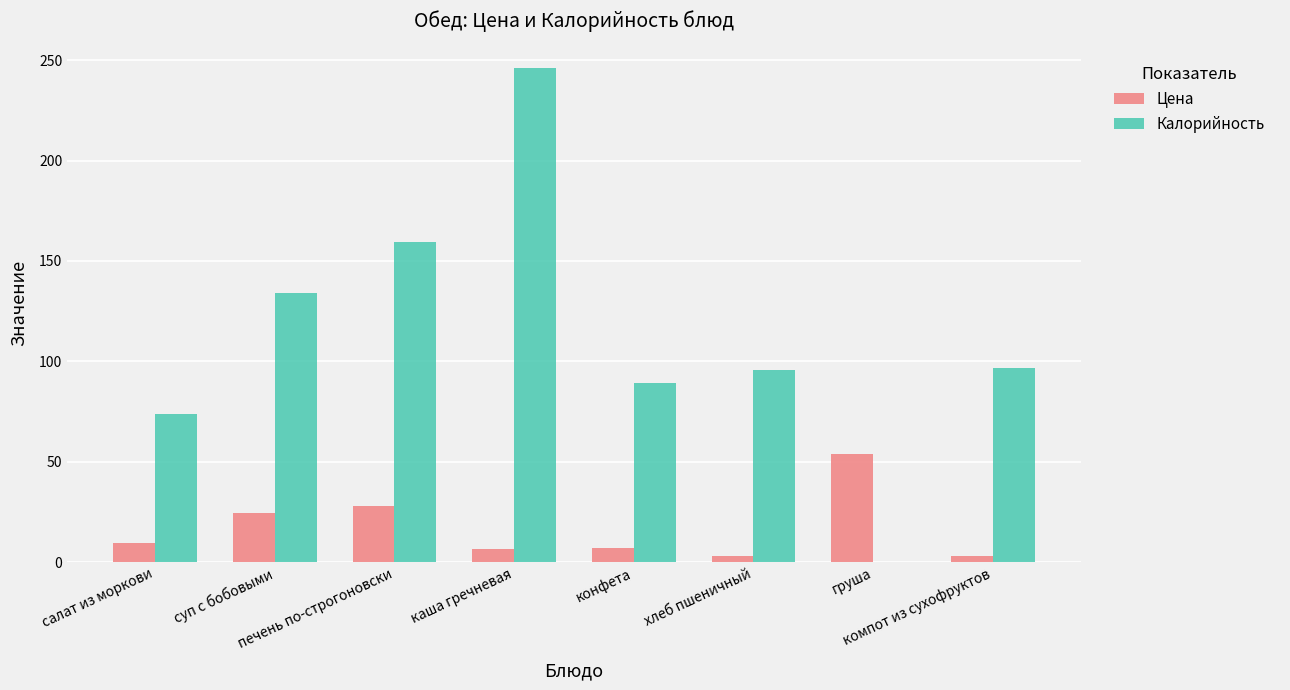

What is the maximum value for Калорийность?

246.0